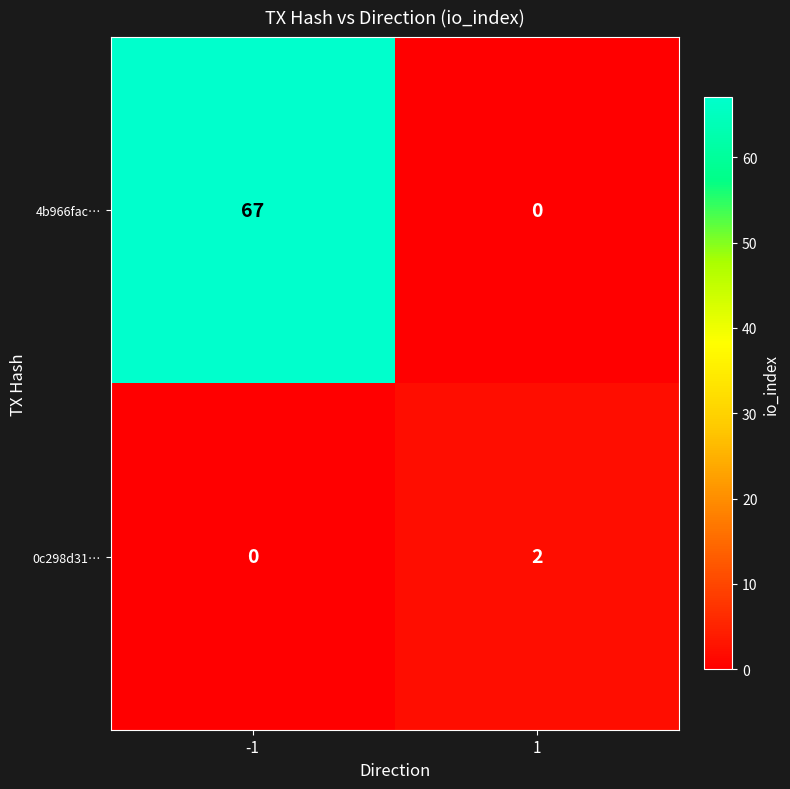

What is the sum of the 4b966fac… values at -1 and 1?

67